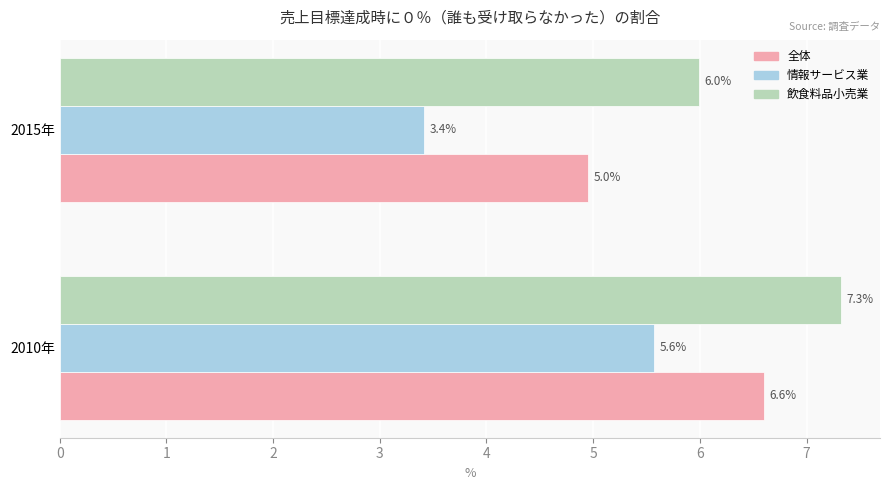

Which series has the largest total across all categories?

飲食料品小売業